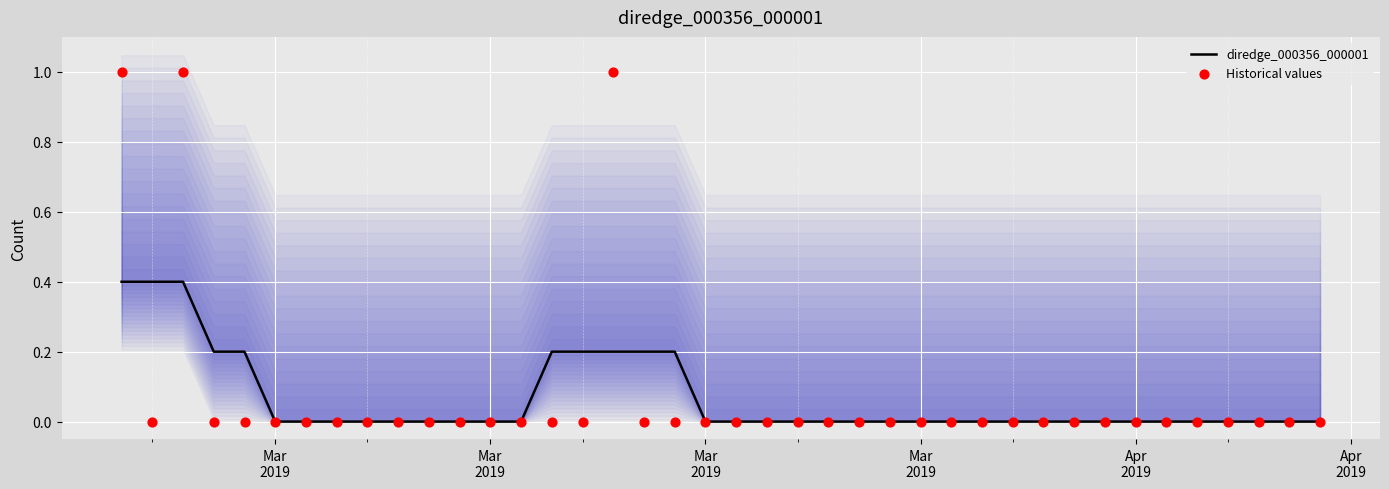

Which series reaches the maximum Y coordinate?

Historical values